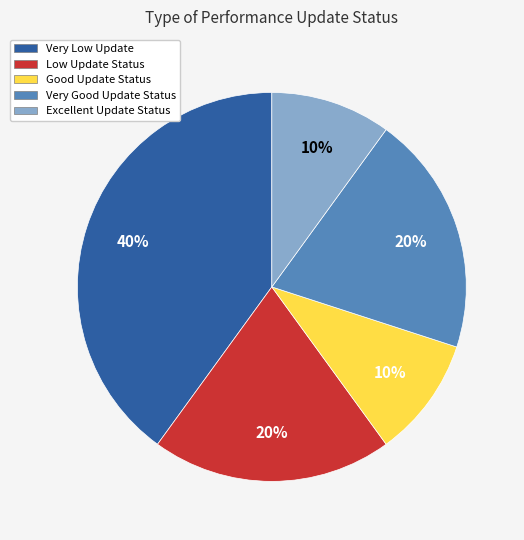

To the nearest percent, what is the combined percentage of Very Low Update and Good Update Status?

50%